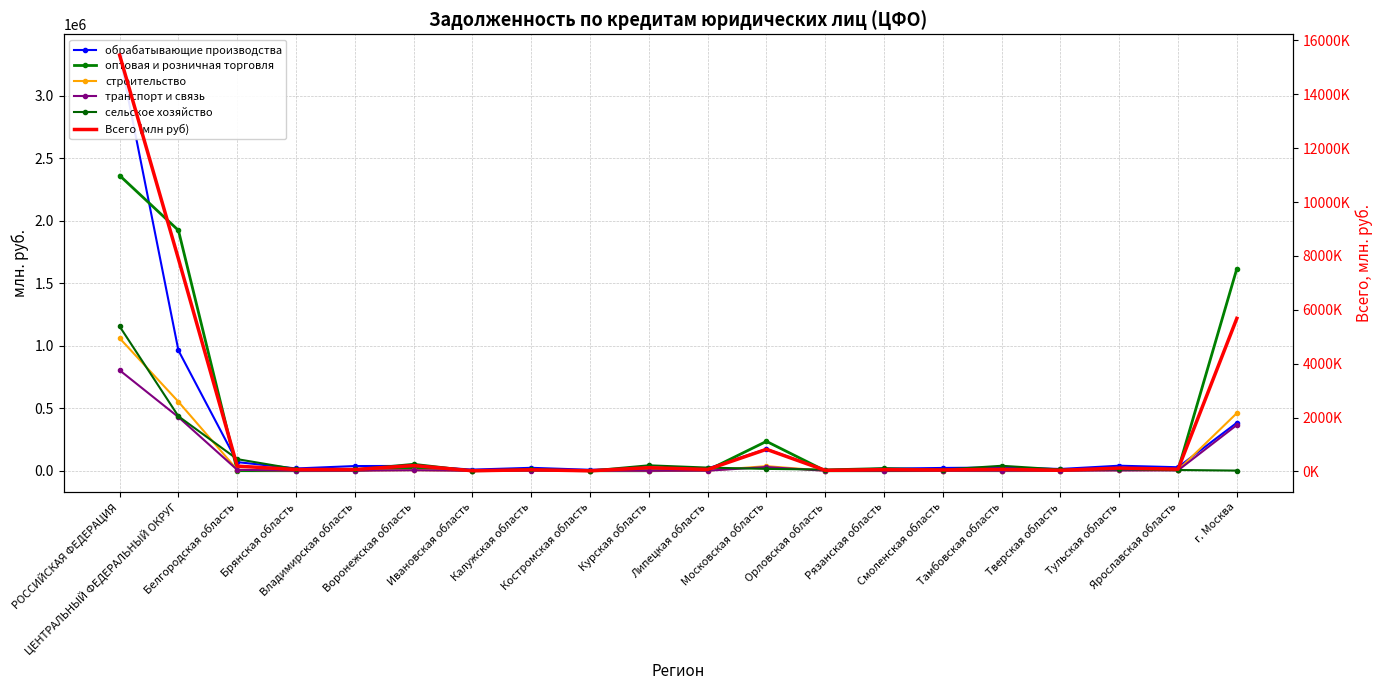

What is the sum of the Всего (млн руб) values at Липецкая область and Владимирская область?

147128